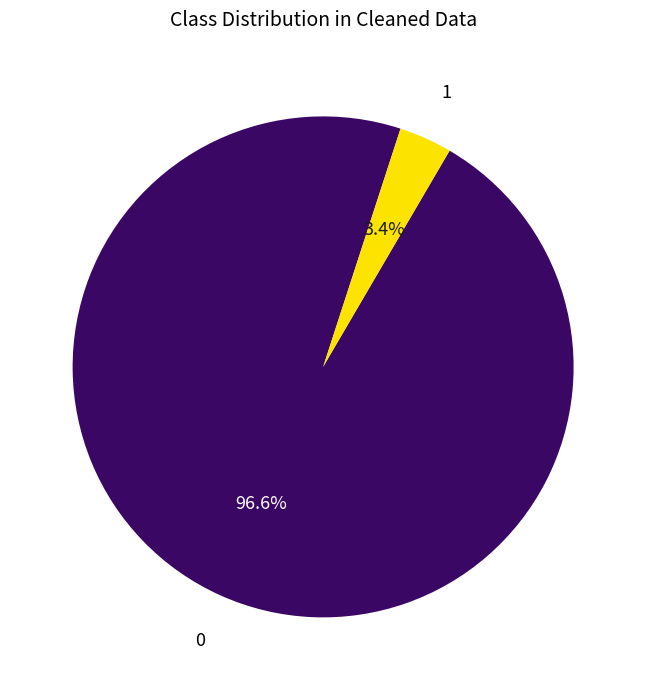

To the nearest percent, what is the difference between the largest and smallest slice percentages?

93%